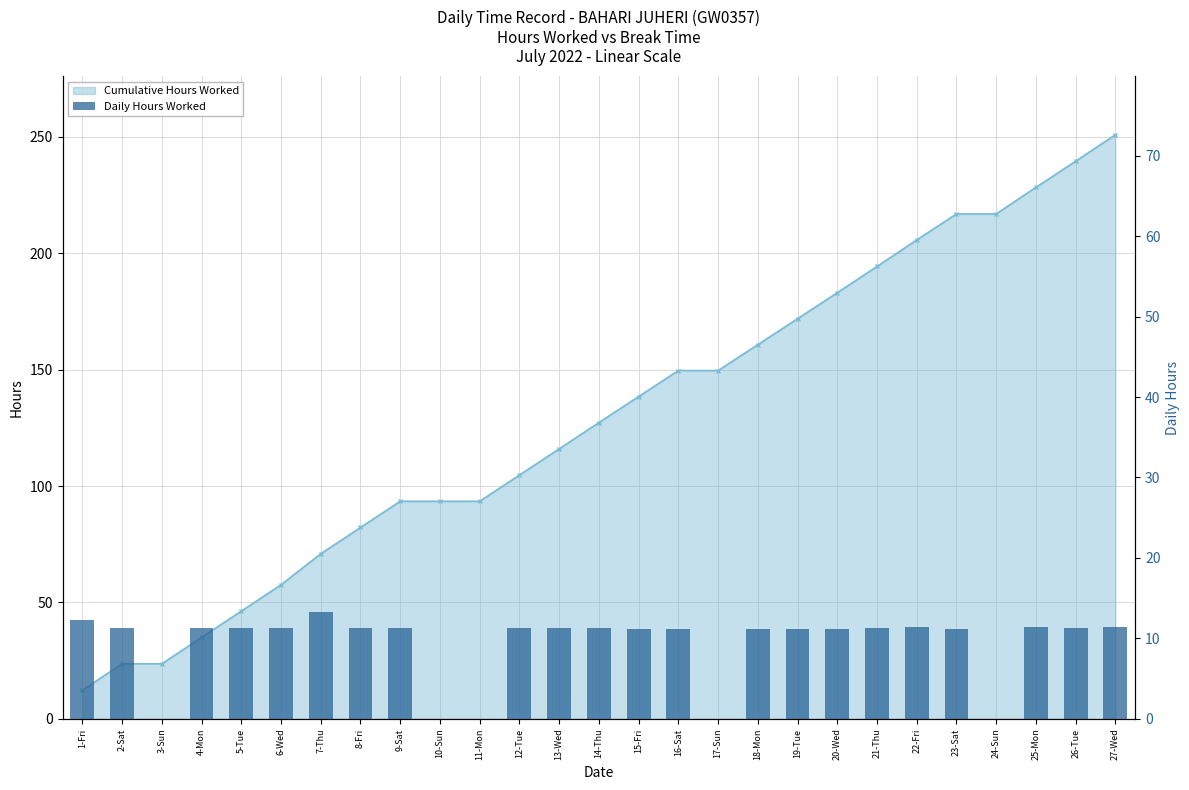

Are the bars horizontal?

No